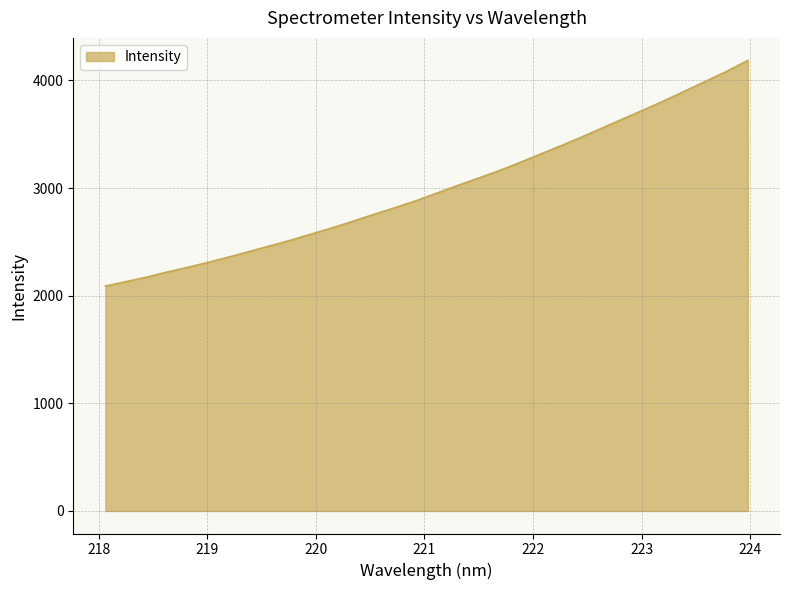

Reading right to left, extract all data points from this chart.

4185.2	4086.4	3995.0	3904.5	3814.8	3728.0	3645.2	3560.7	3476.1	3394.9	3316.6	3237.7	3161.9	3092.7	3024.5	2953.9	2883.5	2819.9	2758.8	2695.4	2633.8	2576.6	2519.1	2466.0	2413.7	2361.4	2311.4	2264.5	2220.8	2172.9	2130.3	2089.5